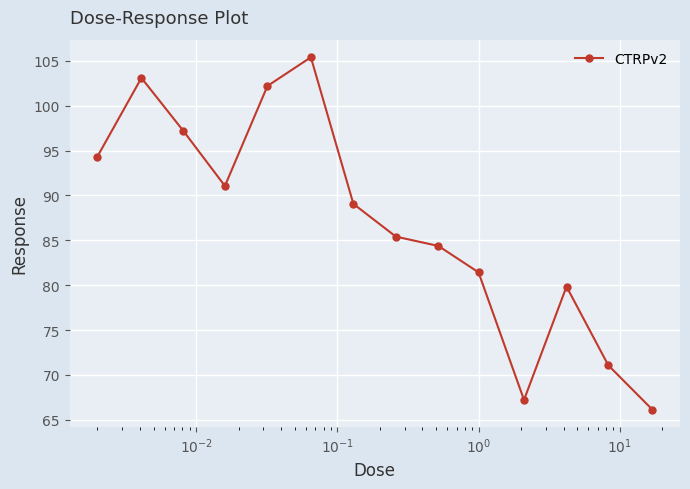

Reading right to left, what are all the values shown in this chart?

66.1	71.1	79.8	67.2	81.4	84.4	85.4	89.1	105.4	102.2	91.1	97.2	103.1	94.3